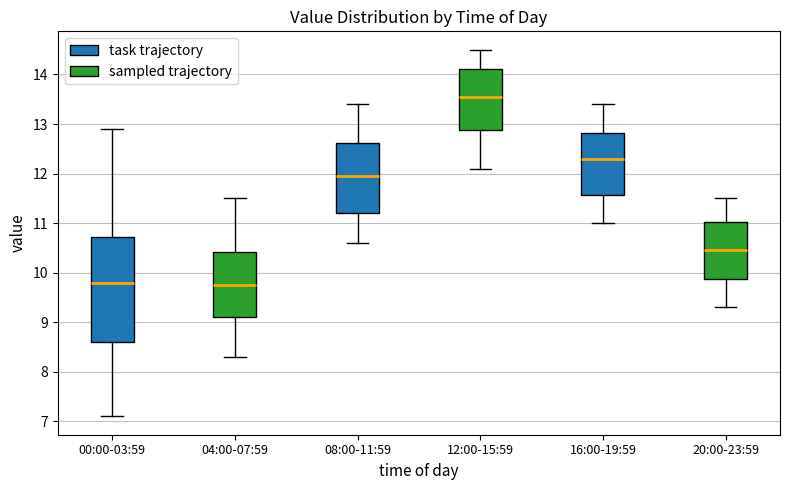

Reading left to right, transcribe this box plot: for each box, give where its median line is, the range the box spans, and where its two whiskers end, as read against the y-axis. The values are not printed on the chart, so give them approximately, as read against the axis.

00:00-03:59: median 9.8, box 8.6 to 10.7, whiskers 7.1 to 12.9
04:00-07:59: median 9.8, box 9.1 to 10.4, whiskers 8.3 to 11.5
08:00-11:59: median 12.0, box 11.2 to 12.6, whiskers 10.6 to 13.4
12:00-15:59: median 13.6, box 12.9 to 14.1, whiskers 12.1 to 14.5
16:00-19:59: median 12.3, box 11.6 to 12.8, whiskers 11.0 to 13.4
20:00-23:59: median 10.5, box 9.9 to 11.0, whiskers 9.3 to 11.5